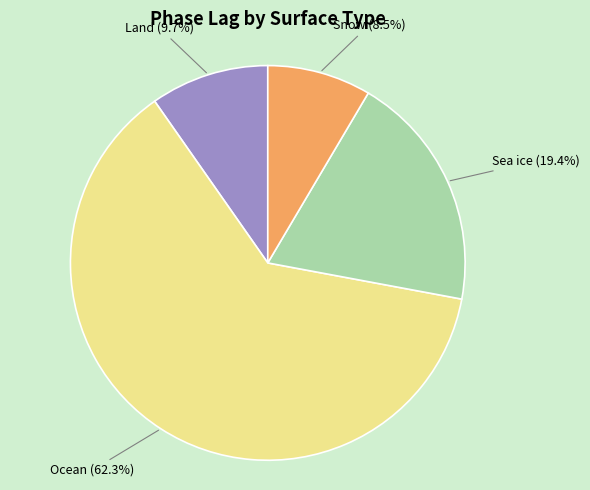

Is there any slice that represents more than half of the pie?

Yes